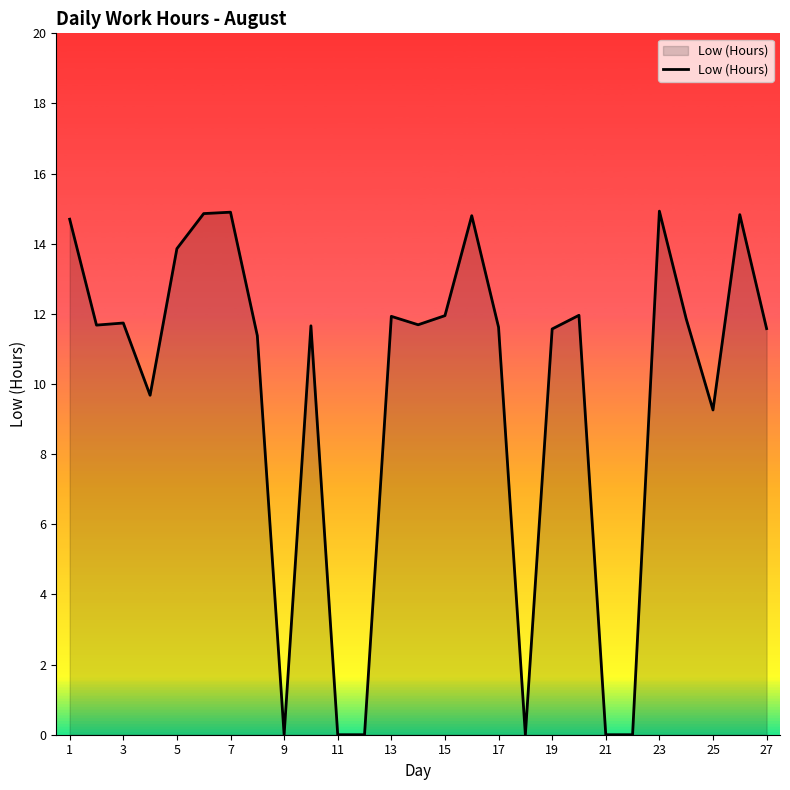

What is the maximum value shown in the chart?

14.9